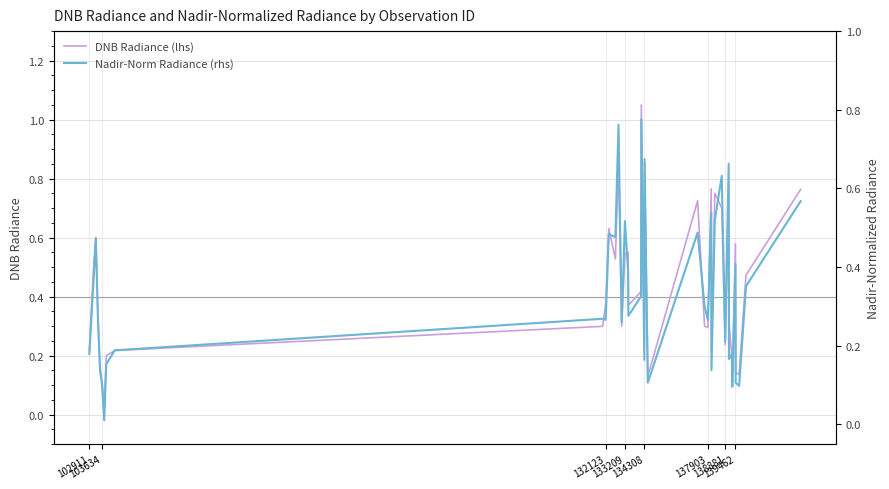

How many lines are shown in the chart?

2